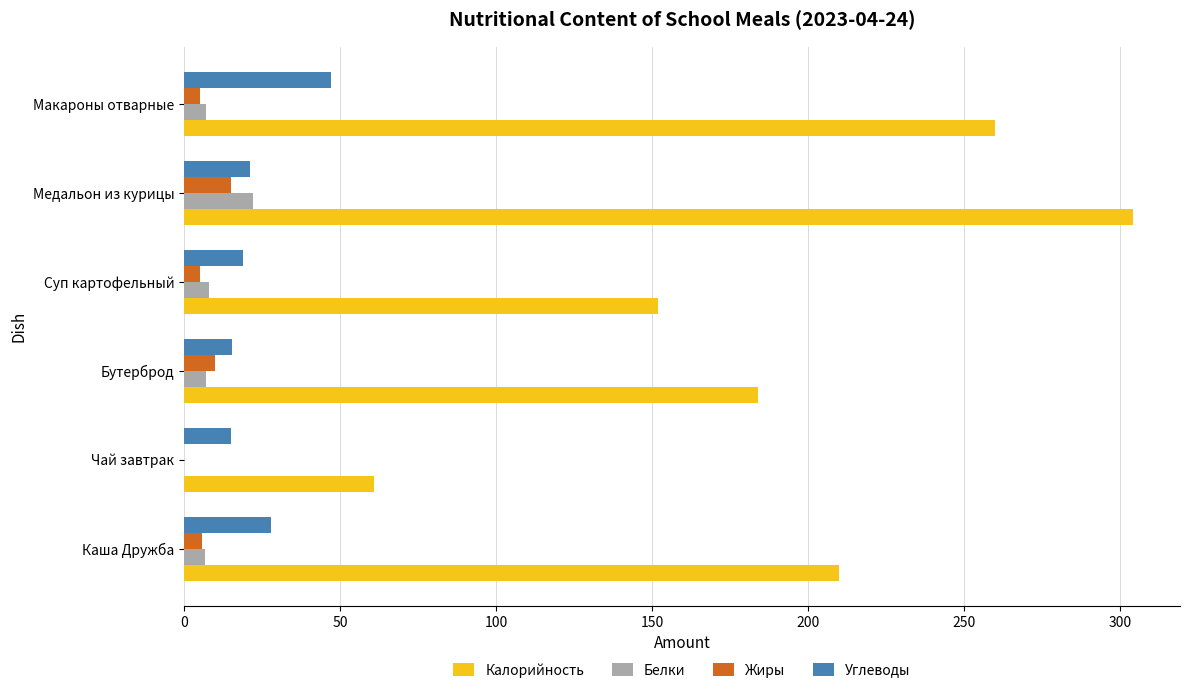

Between Каша Дружба and Чай завтрак, which series saw the biggest shift?

Калорийность